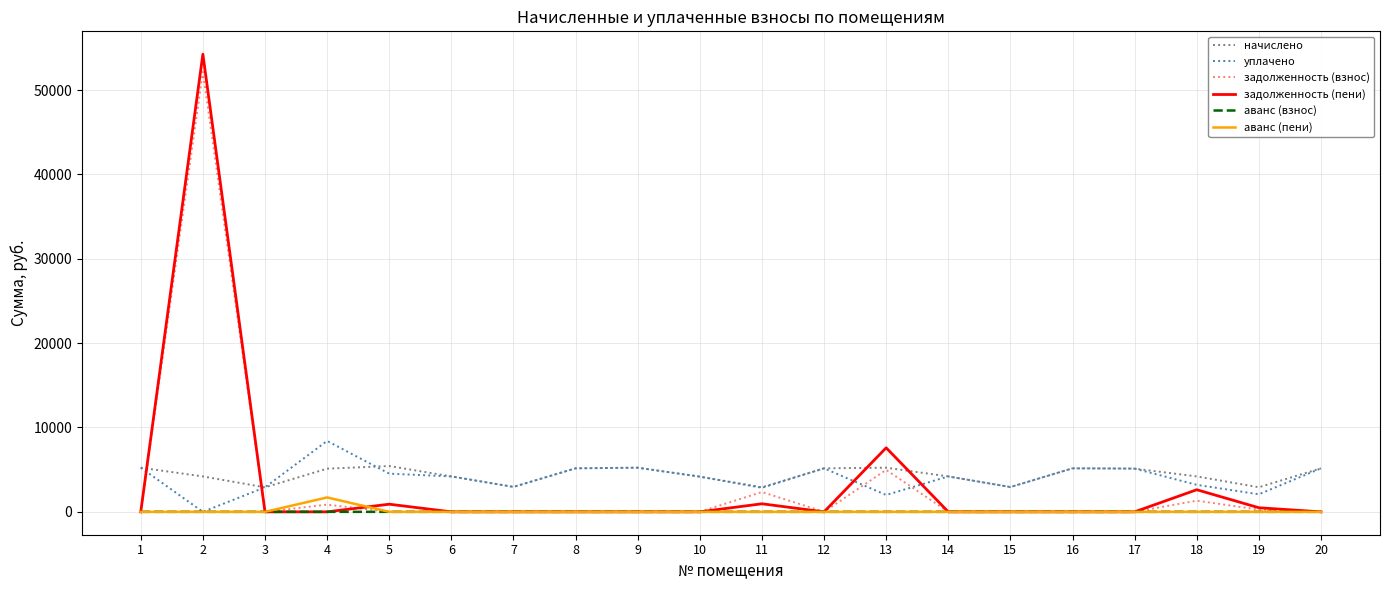

True or false: аванс (взнос) and начислено intersect in this chart.

False